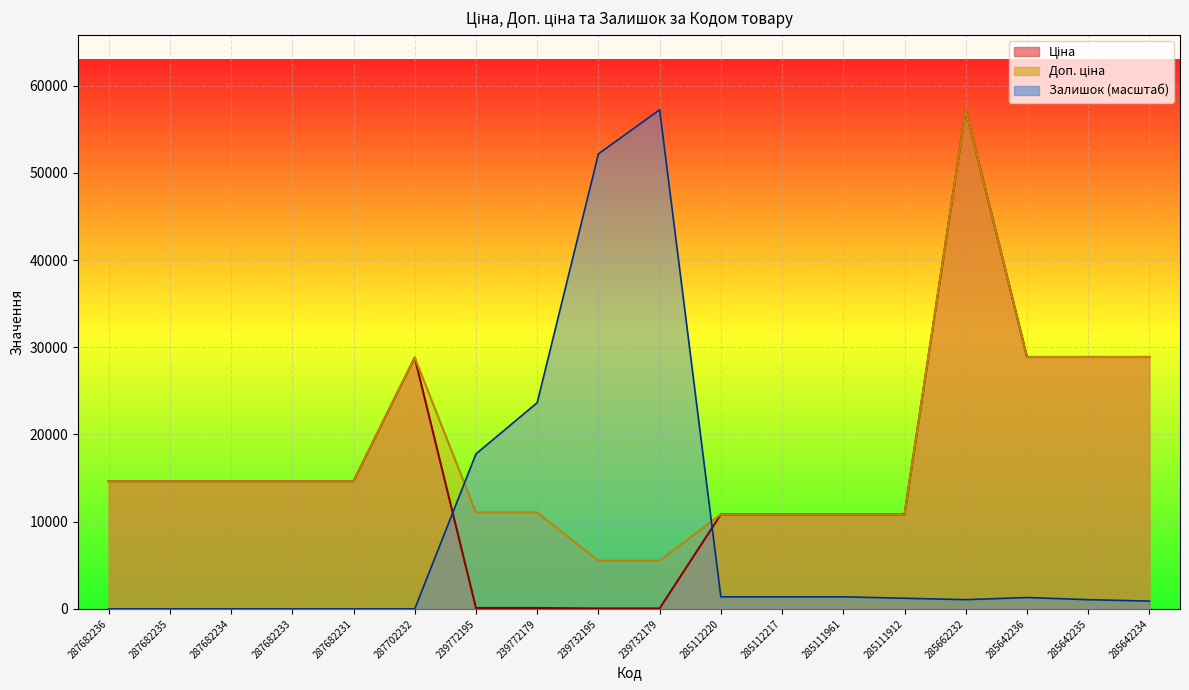

True or false: Доп. ціна has more than 2 points higher than both neighbors.

False